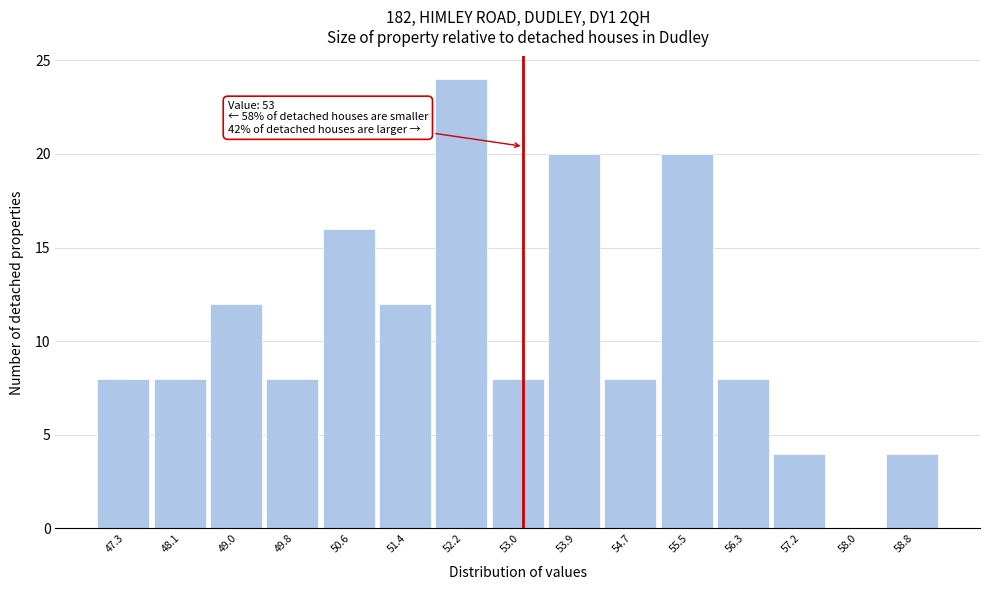

Over which range of the x-axis is the bar tallest?

51.82 to 52.64